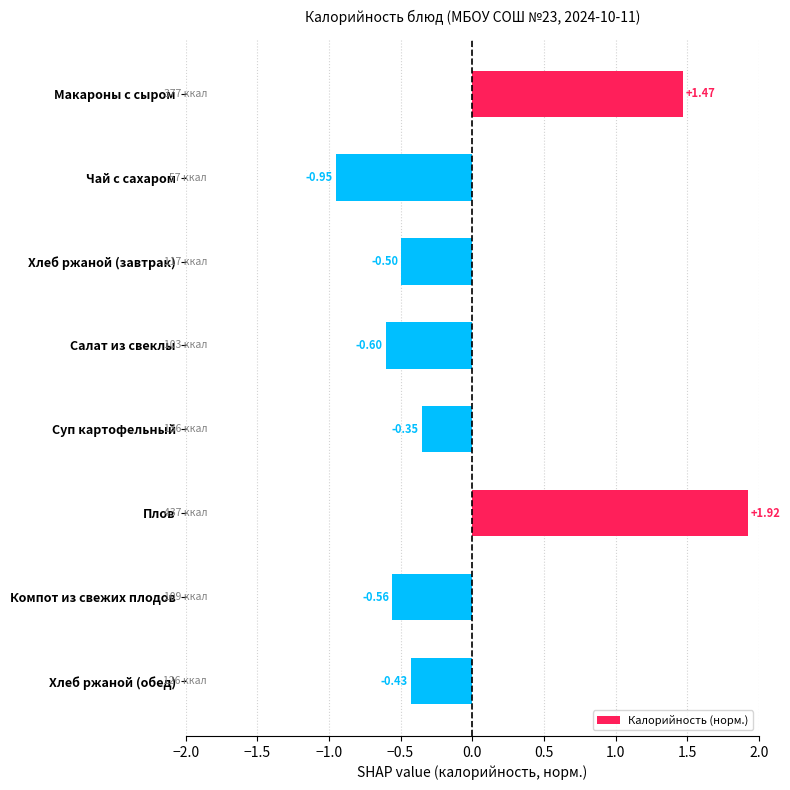

How many values are below zero?

6